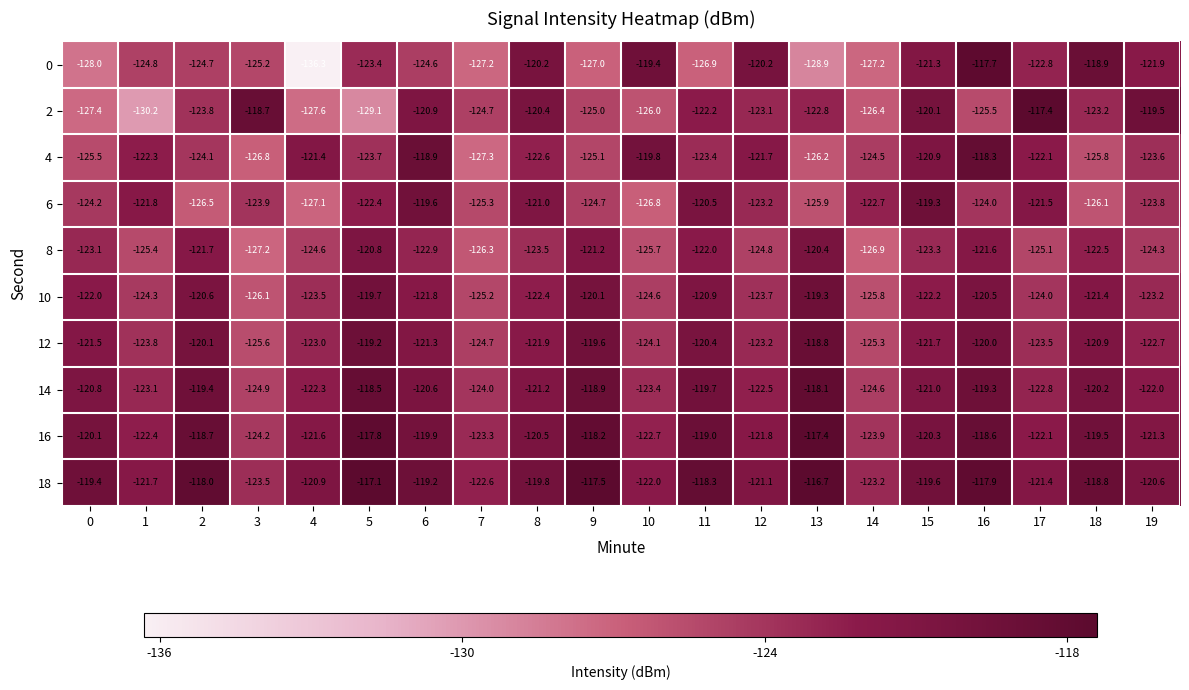

Is the value of 16 at 4 greater than the value of 0 at 14?

Yes